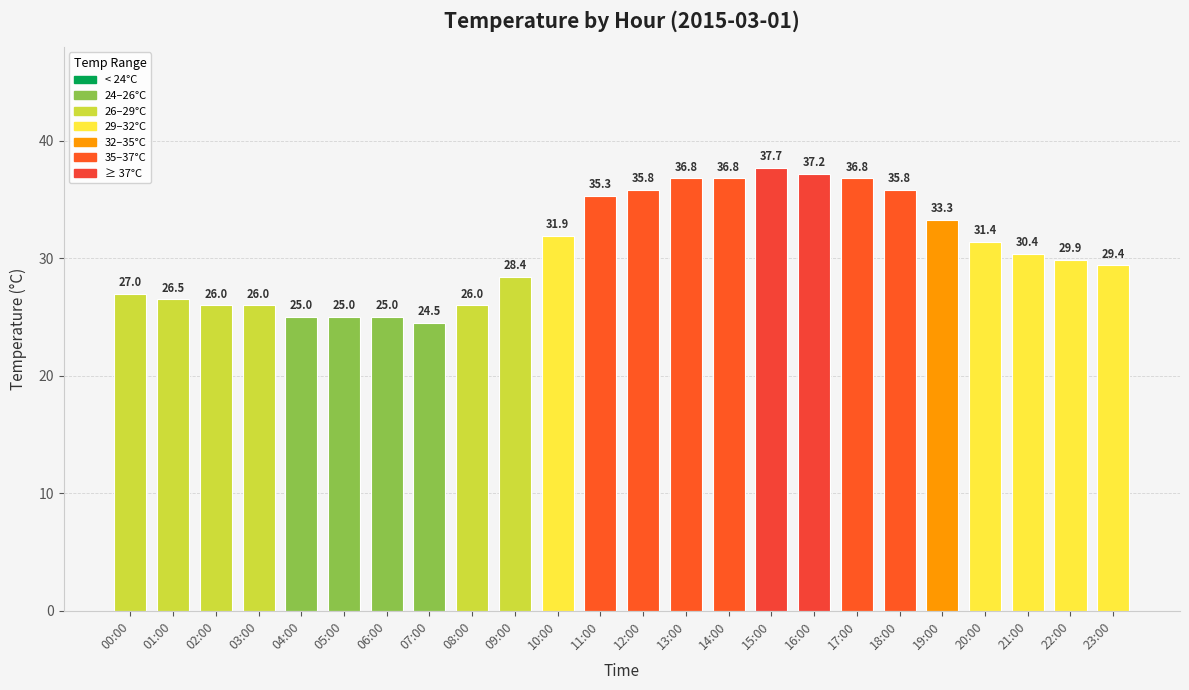

What is the difference between the maximum and minimum values?

13.2